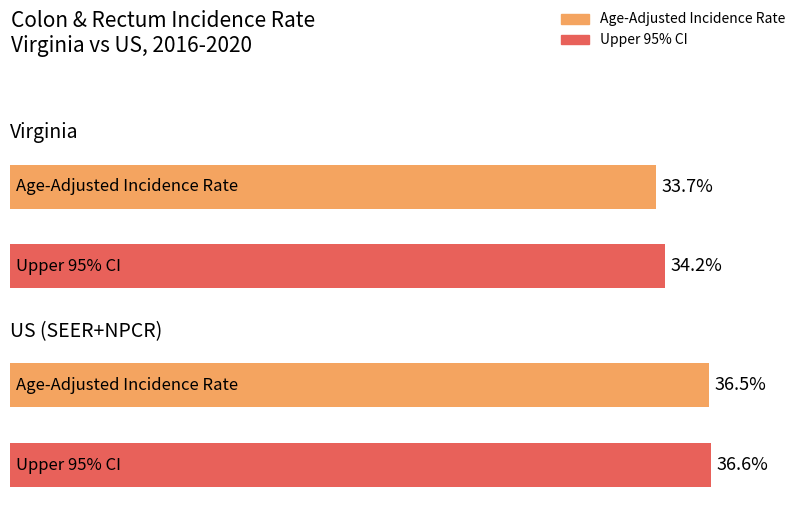

Where does the Age-Adjusted Incidence Rate series first go above 36?

US (SEER+NPCR)